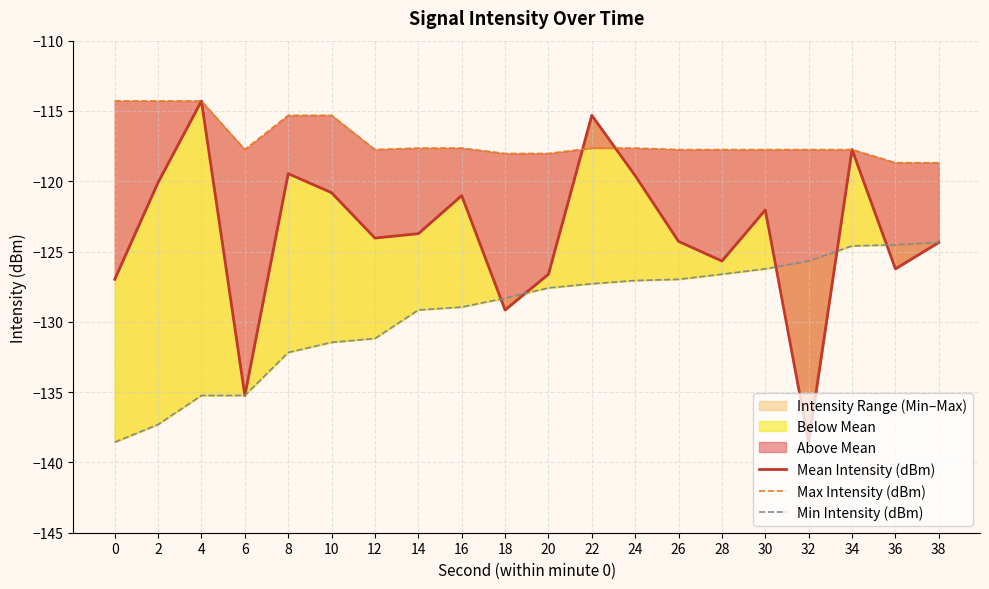

What is the value of the Mean Intensity (dBm) point at the 15th from the left?

-125.7